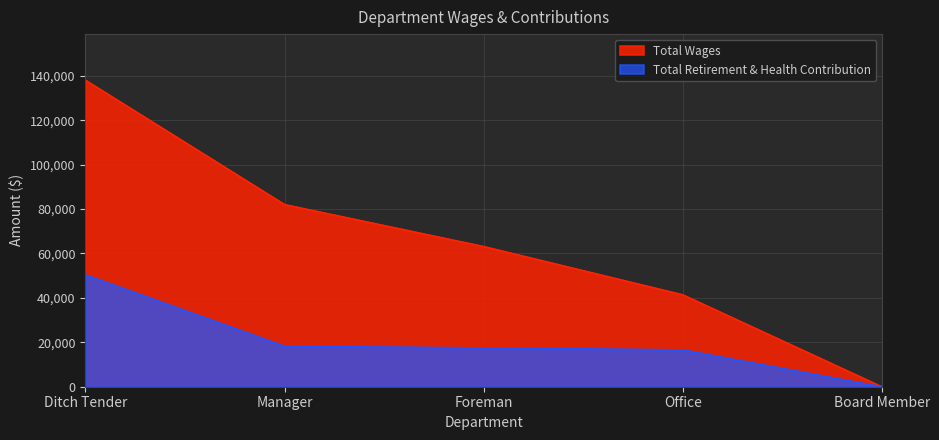

What is the spread (max minus min) of values at Office?

24774